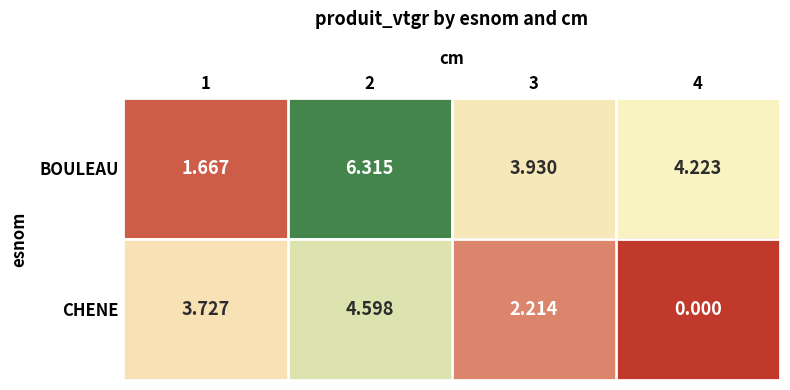

List the series in order of their peak value, highest first.

BOULEAU, CHENE